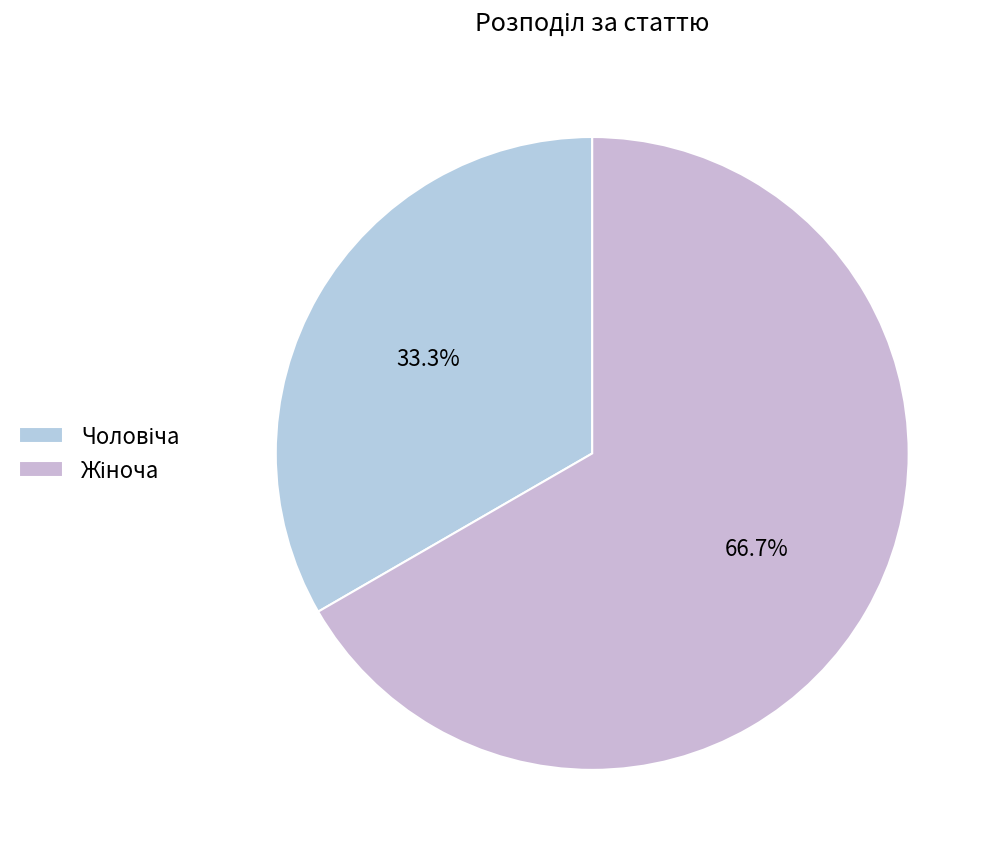

Count the number of slices in the pie.

2